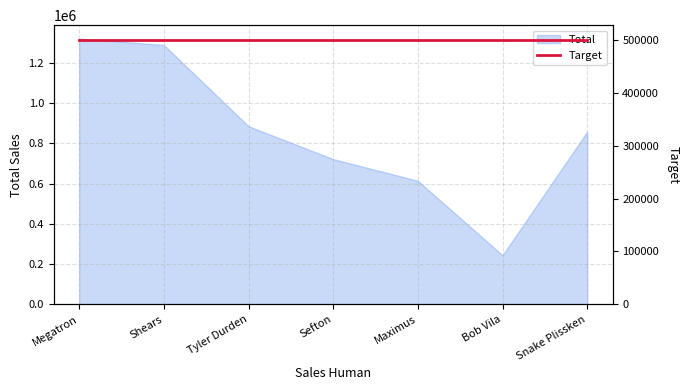

What is the smallest value displayed?

243916